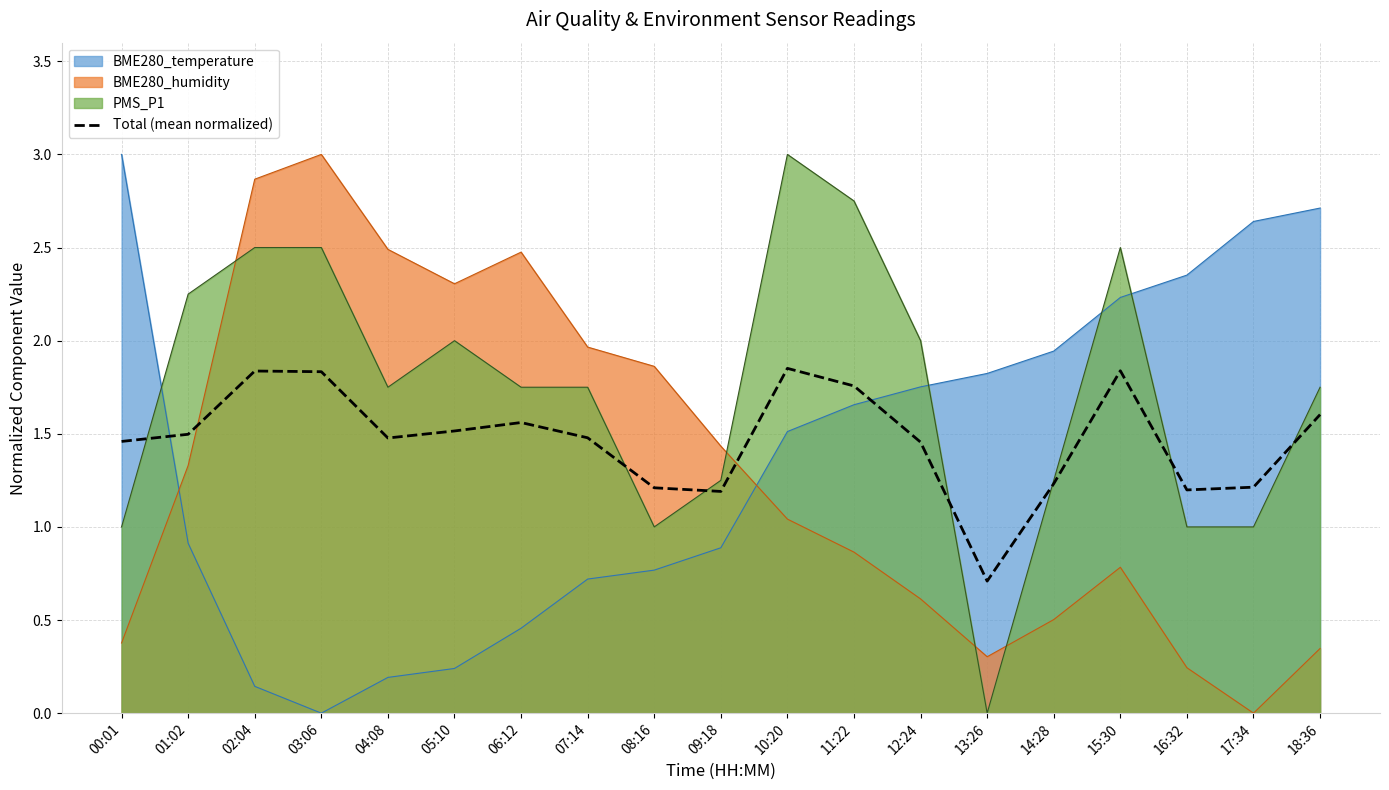

What is the change in value from 03:06 to 08:16?

-0.6